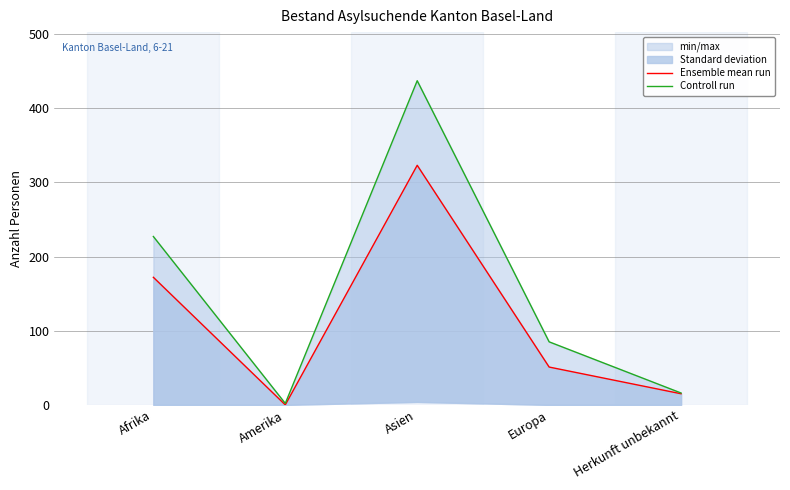

What is the difference between the Ensemble mean run values at Amerika and Afrika?

172